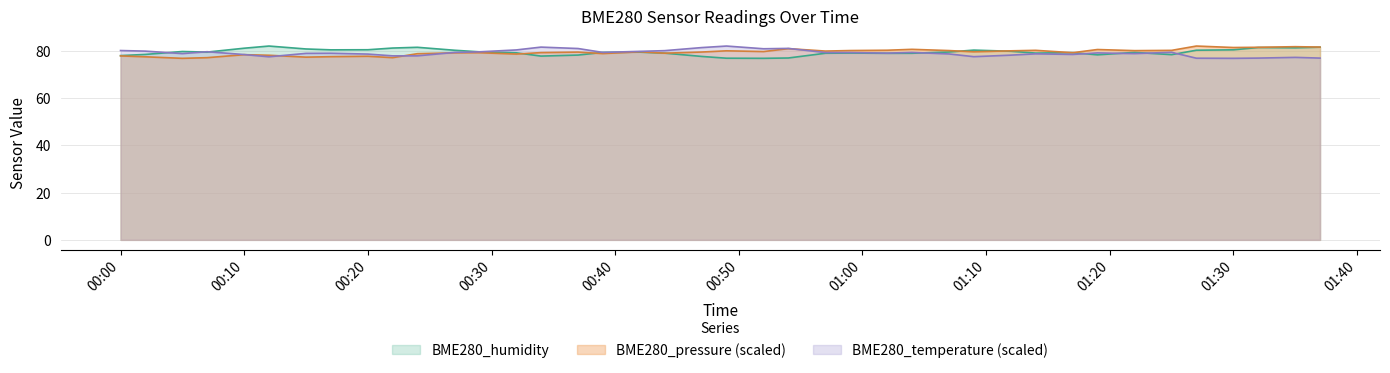

What is the approximate value of BME280_temperature at 2022/09/11 01:35?

77.2